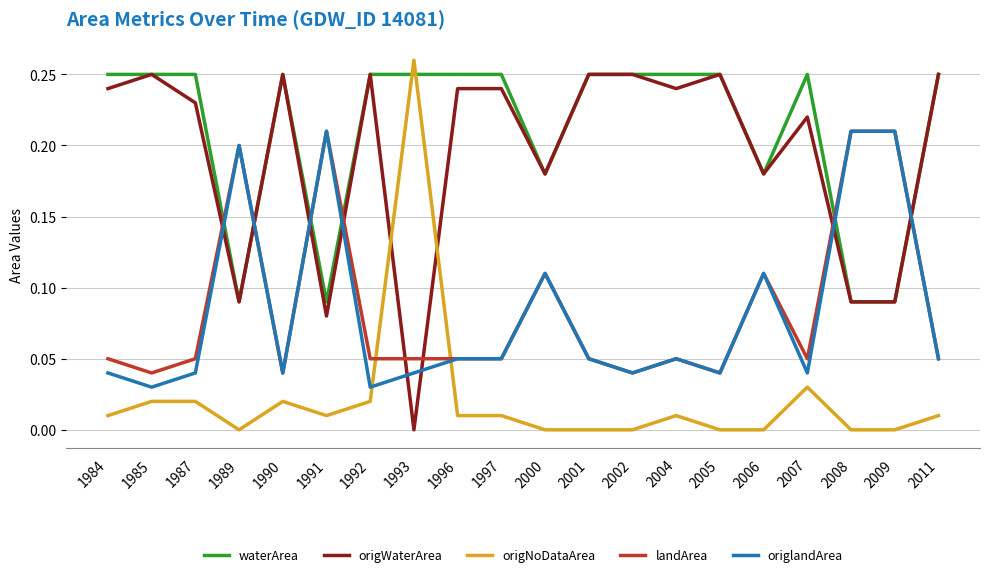

At which label does origWaterArea reach its minimum?

1993